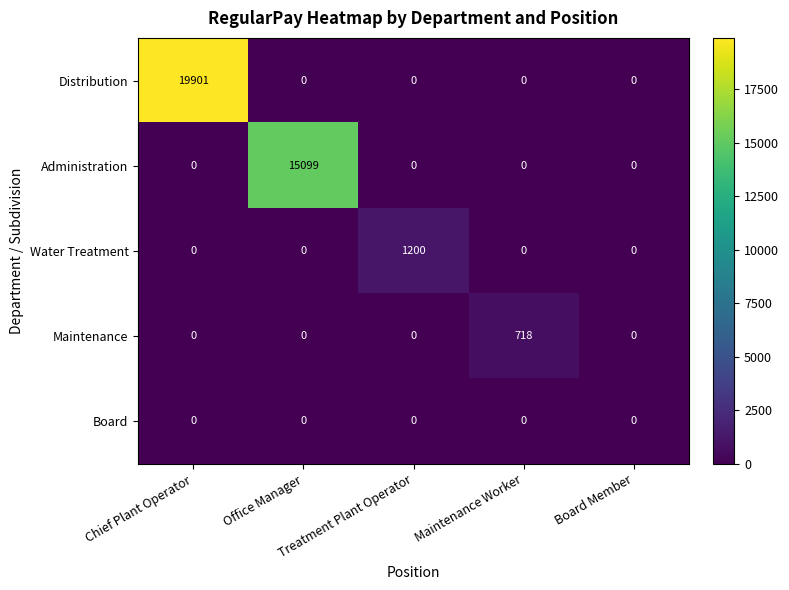

What is the sum of all Distribution values?

19901